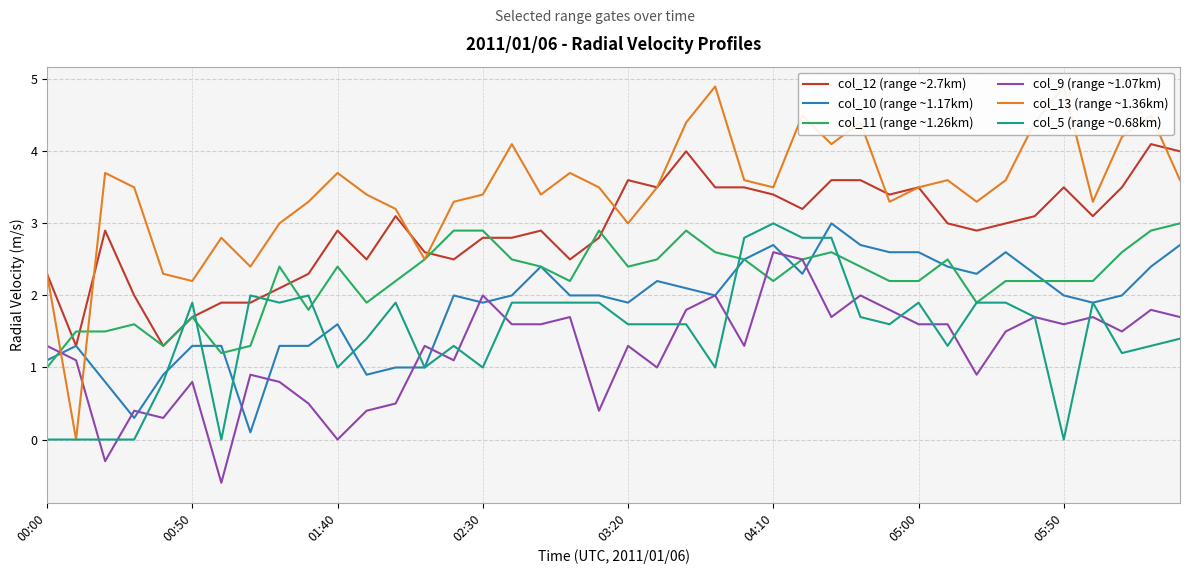

What are all the series names shown in the legend?

col_12 (range ~2.7km), col_10 (range ~1.17km), col_11 (range ~1.26km), col_9 (range ~1.07km), col_13 (range ~1.36km), col_5 (range ~0.68km)